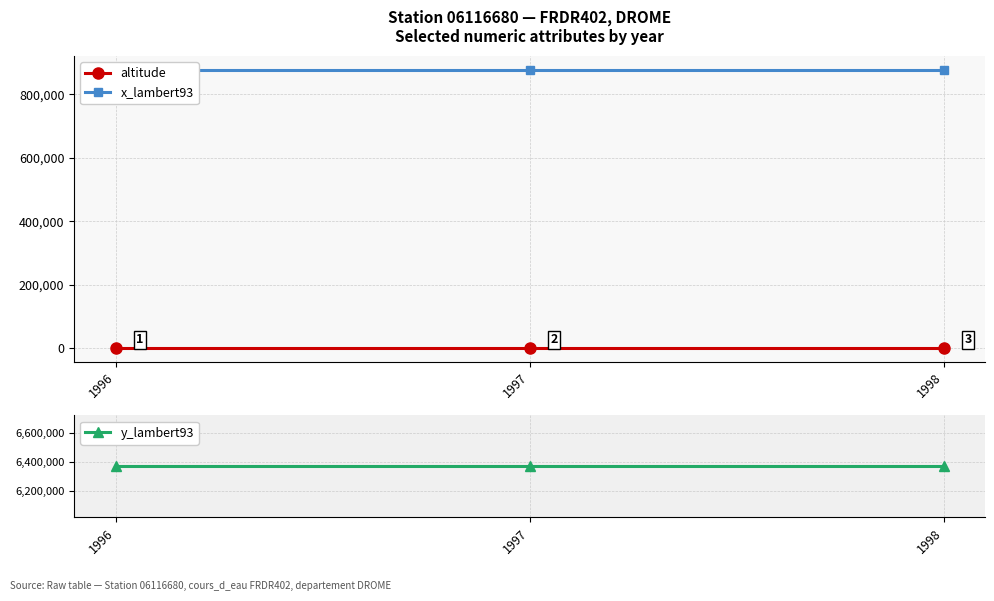

What is the sum of the x_lambert93 values at 1998 and 1997?

1755050